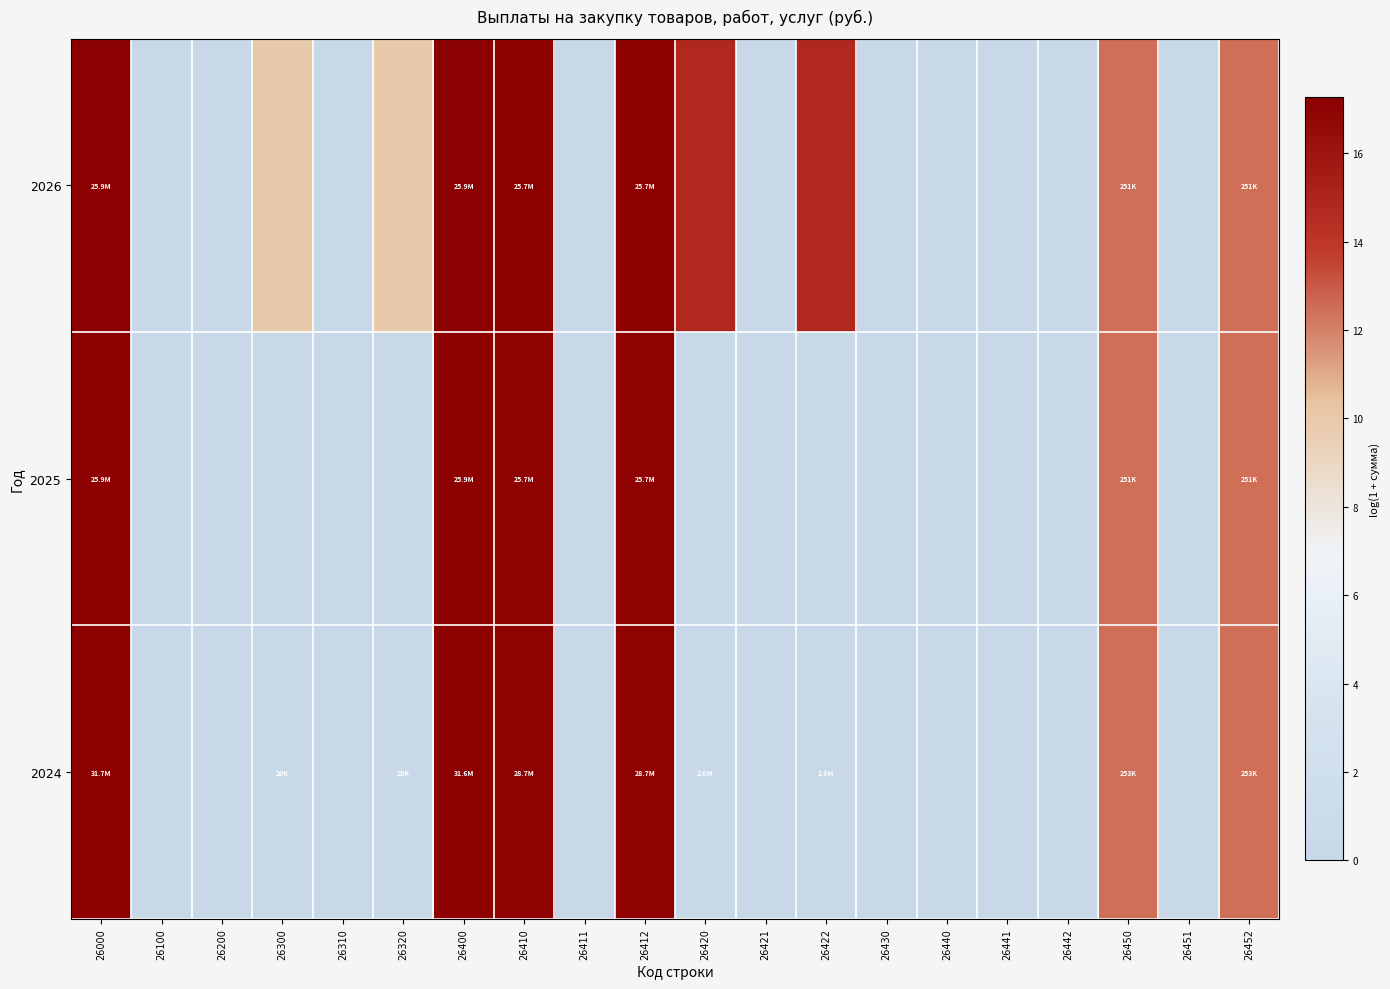

Rank the series by their maximum value, from highest to lowest.

2026, 2025, 2024